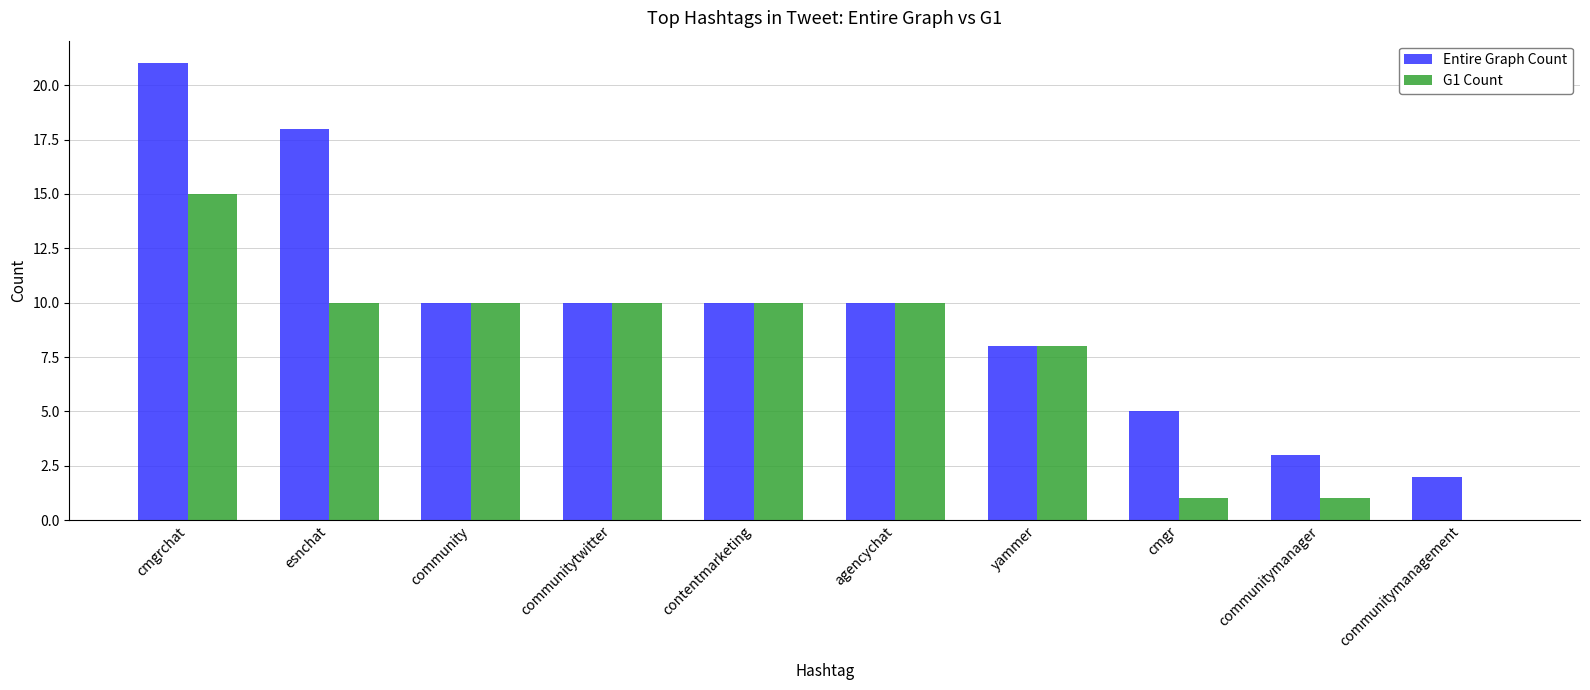

True or false: G1 Count has a value of 0 at communitymanagement.

True